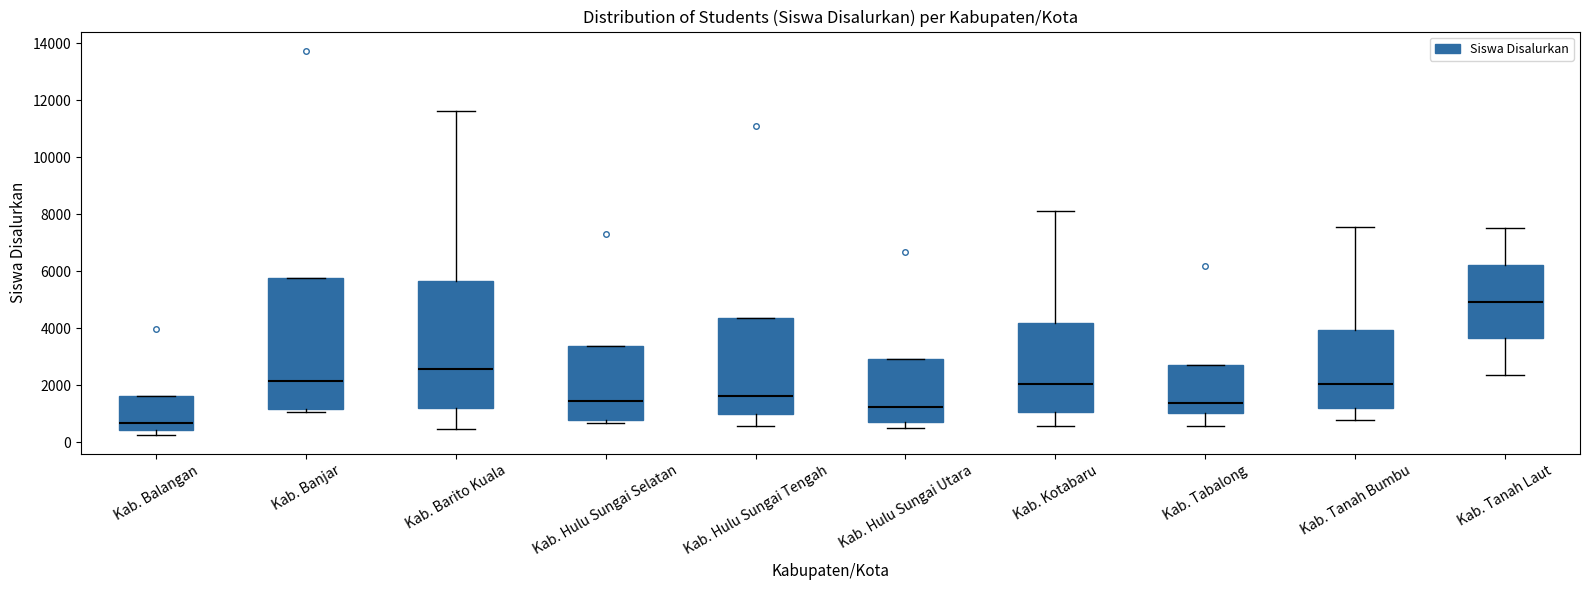

Reading left to right, read every box against the y-axis: the position of its median line, the range the box covers, and the ends of its whiskers. The values are not printed on the chart, so give them approximately, as read against the axis.

Kab. Balangan: median 600, box 400 to 1600, whiskers 200 to 1600
Kab. Banjar: median 2200, box 1200 to 5800, whiskers 1000 to 5800
Kab. Barito Kuala: median 2600, box 1200 to 5600, whiskers 400 to 11600
Kab. Hulu Sungai Selatan: median 1400, box 800 to 3400, whiskers 600 to 3400
Kab. Hulu Sungai Tengah: median 1600, box 1000 to 4400, whiskers 600 to 4400
Kab. Hulu Sungai Utara: median 1200, box 800 to 3000, whiskers 400 to 3000
Kab. Kotabaru: median 2000, box 1000 to 4200, whiskers 600 to 8200
Kab. Tabalong: median 1400, box 1000 to 2800, whiskers 600 to 2800
Kab. Tanah Bumbu: median 2000, box 1200 to 4000, whiskers 800 to 7600
Kab. Tanah Laut: median 5000, box 3600 to 6200, whiskers 2400 to 7400